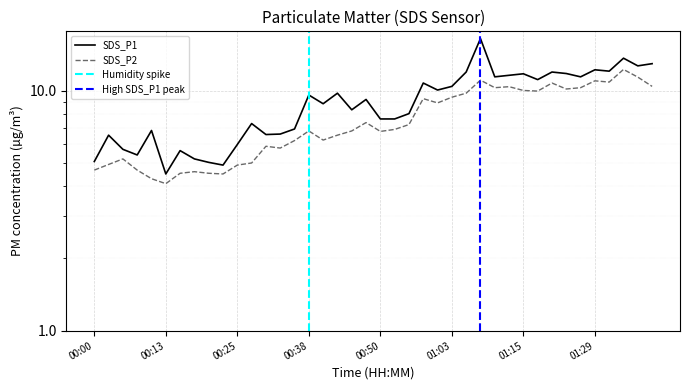

At how many categories does at least one series exceed 5?

38